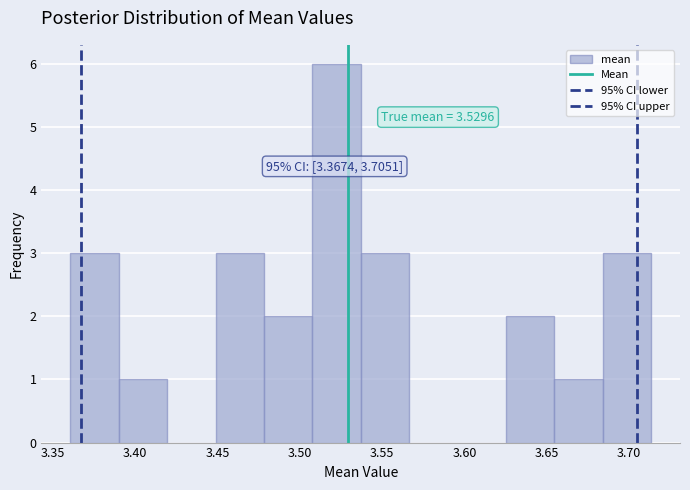

Over which range of the x-axis is the bar tallest?

3.510 to 3.535